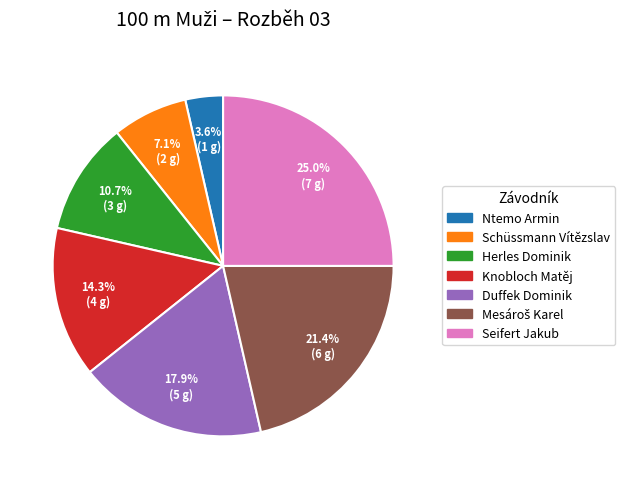

Approximately how many times larger is the value at Schüssmann Vítězslav compared to Knobloch Matěj?

0.5